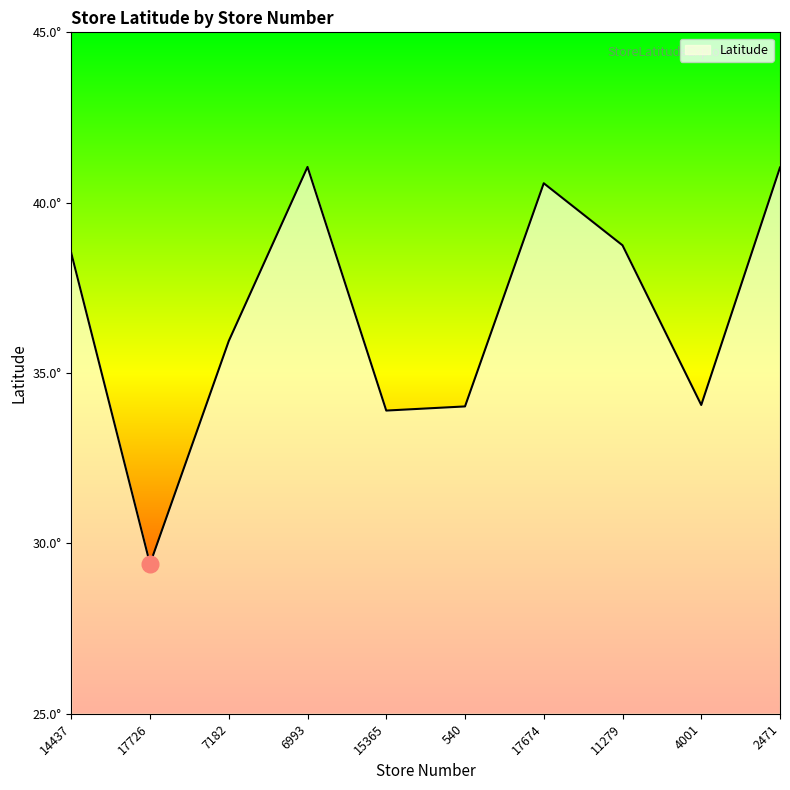

Is this an area chart (filled region under the line)?

Yes